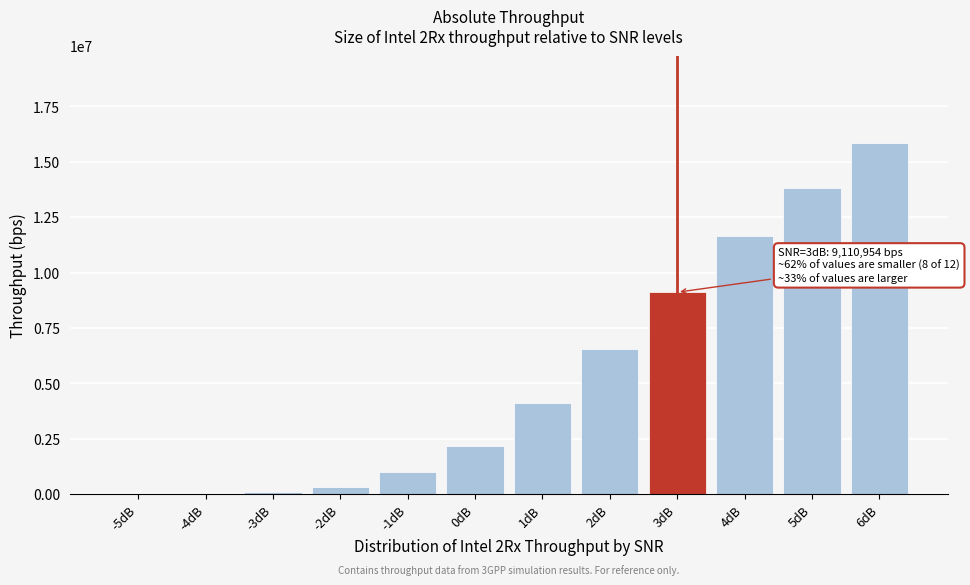

What is the sum of all values?

64696721.8